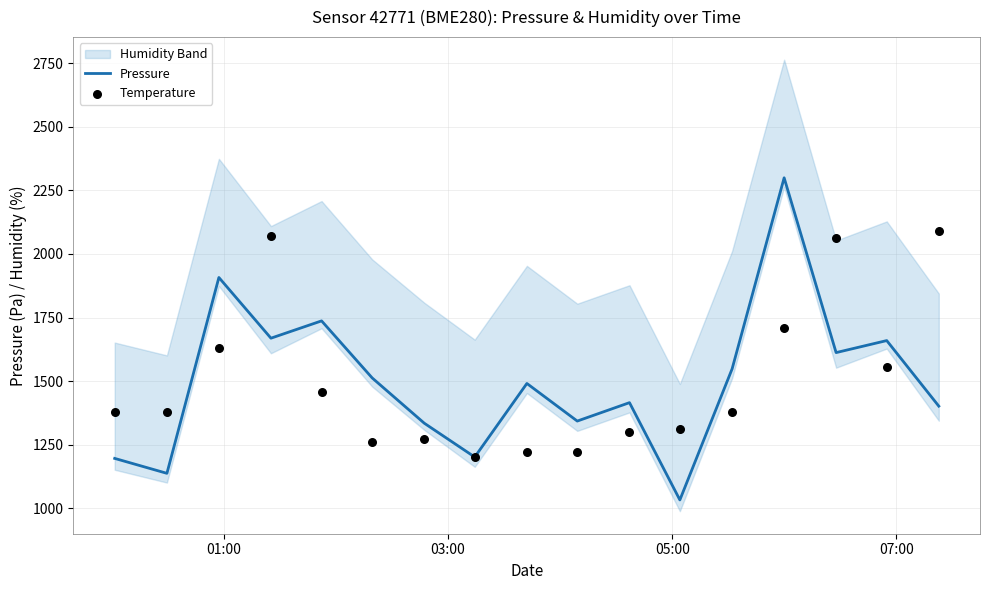

What is the highest value of the Pressure series?

2299.4